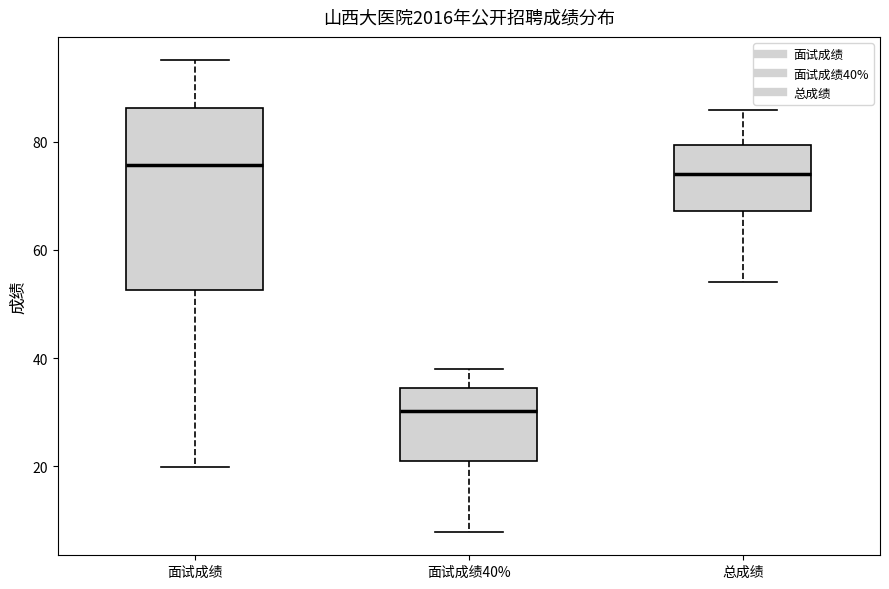

Comparing the boxes themselves (not the whiskers), which one is the tallest?

面试成绩